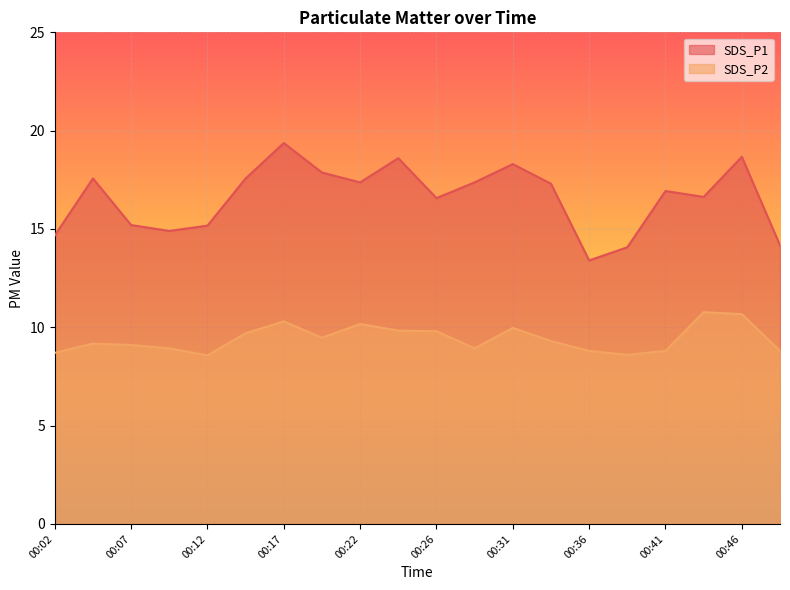

What is the maximum value shown in the chart?

19.4